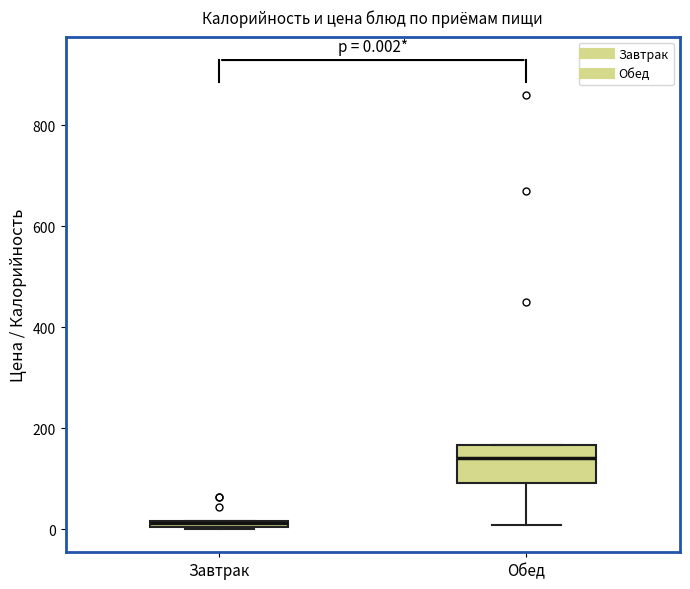

Comparing the boxes themselves (not the whiskers), which one is the tallest?

Обед